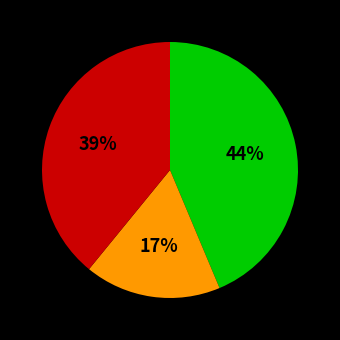

Is there a majority slice in this chart?

No